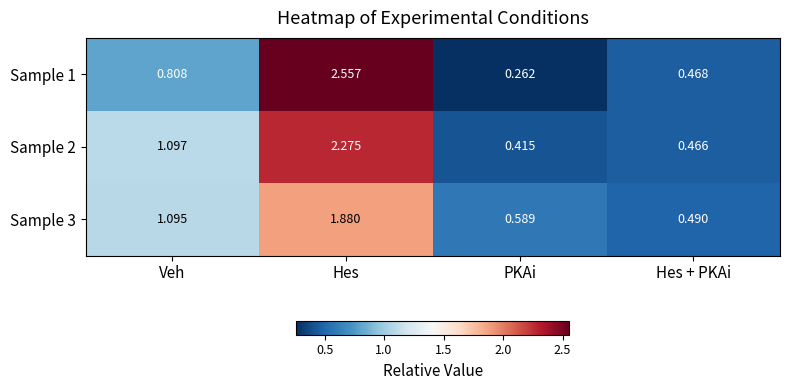

Where is Sample 2 nearest to the value 1?

Veh